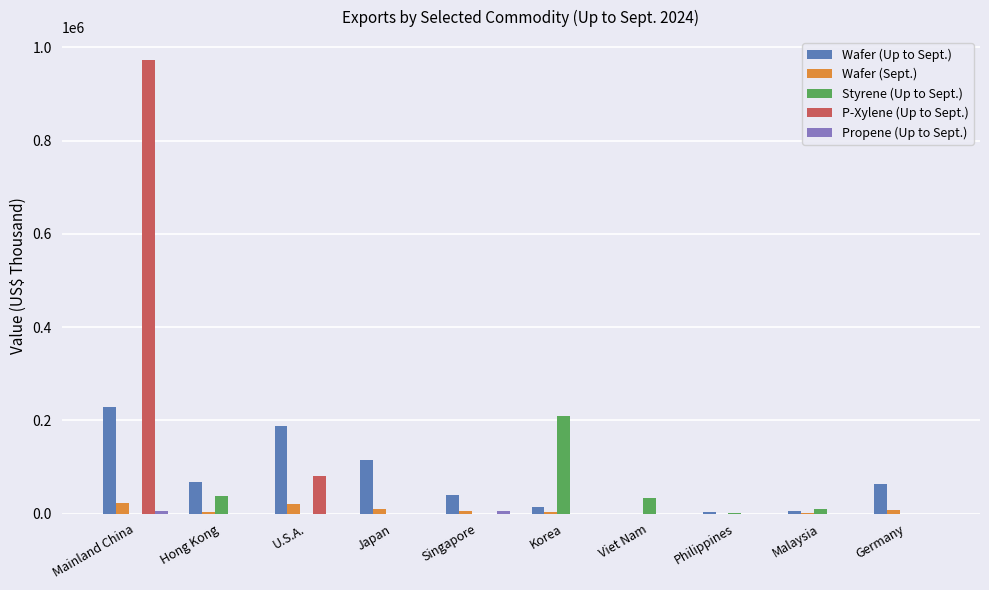

True or false: Styrene (Up to Sept.) has a value of 0 at Singapore.

True